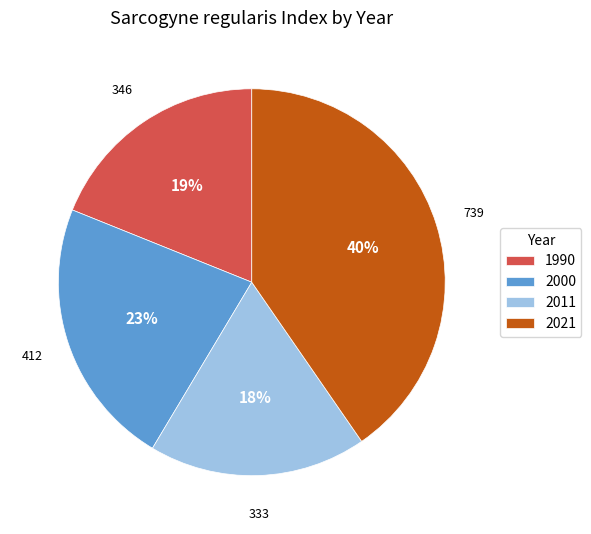

Between 2021 and 2000, which is larger?

2021